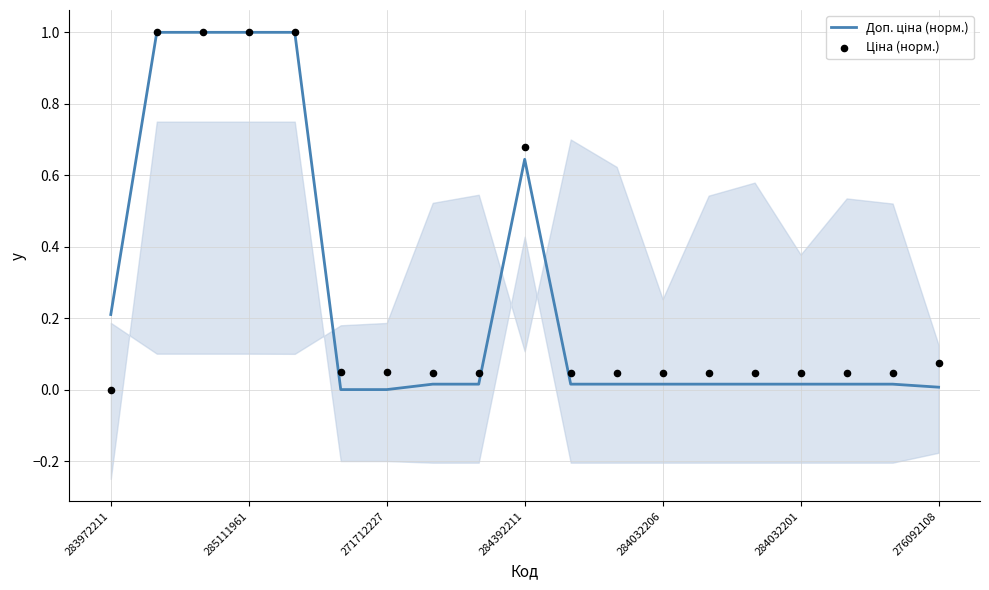

Which series contains the lowest Y value?

Доп. ціна (норм.)